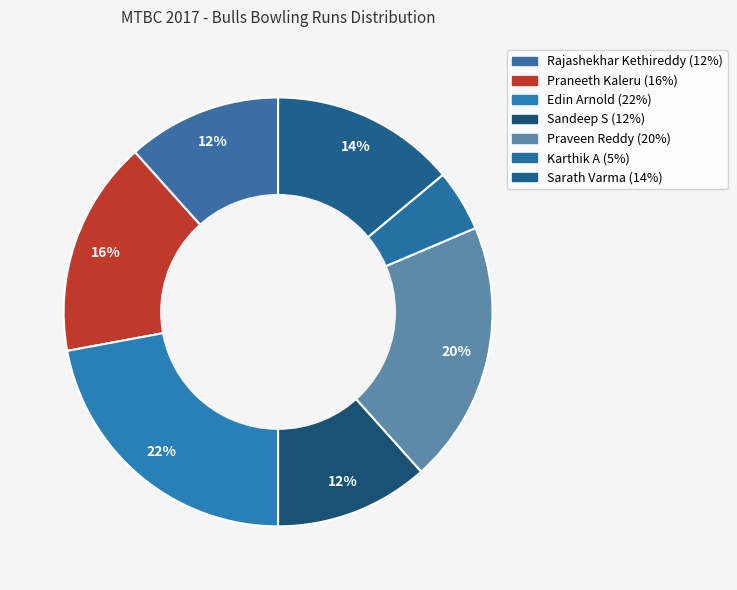

What percentage is the Rajashekhar Kethireddy slice, to the nearest percent?

12%